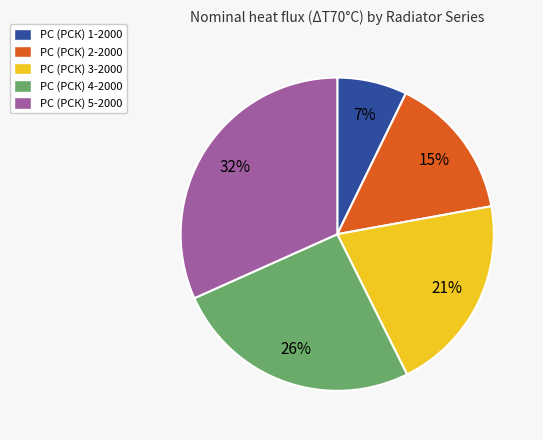

Count the number of slices in the pie.

5